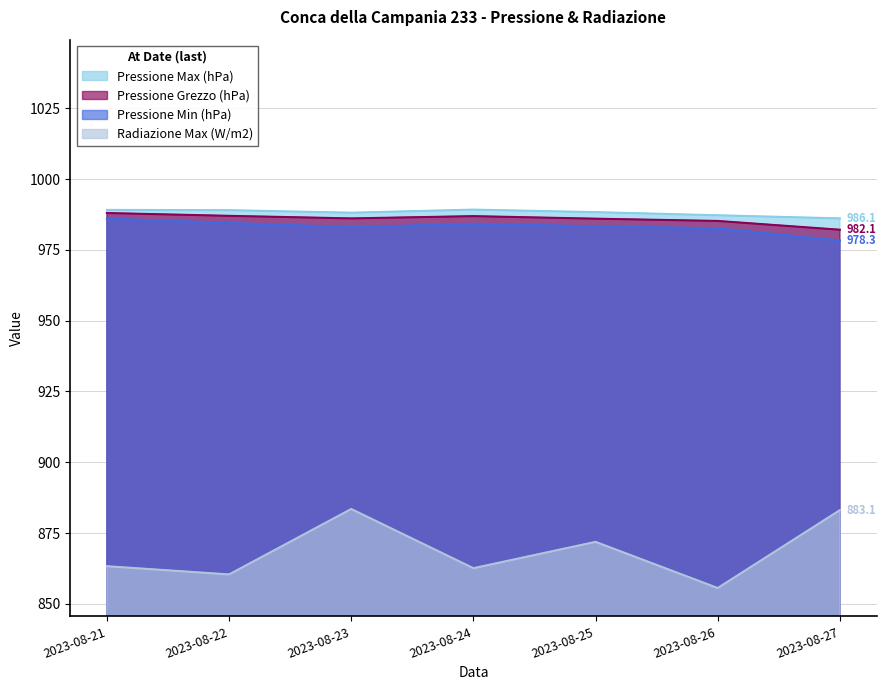

True or false: Pressione Max (hPa) and Pressione Grezzo (hPa) intersect in this chart.

False